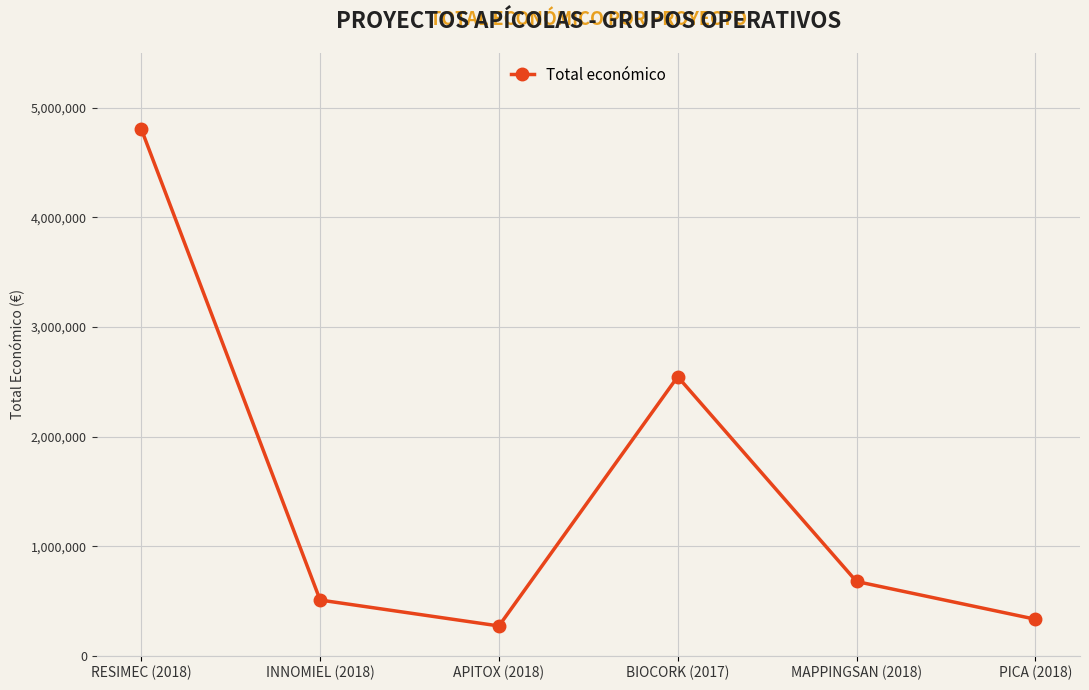

What is the change in value from RESIMEC (2018) to MAPPINGSAN (2018)?

-4128498